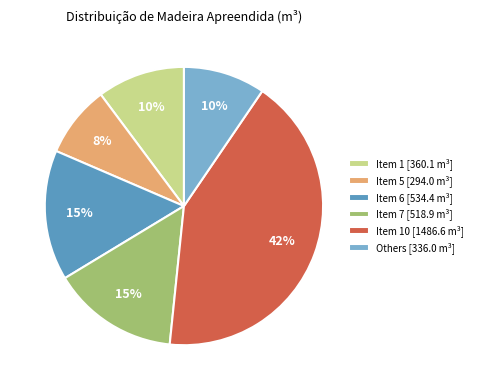

Does any single category account for the majority?

No